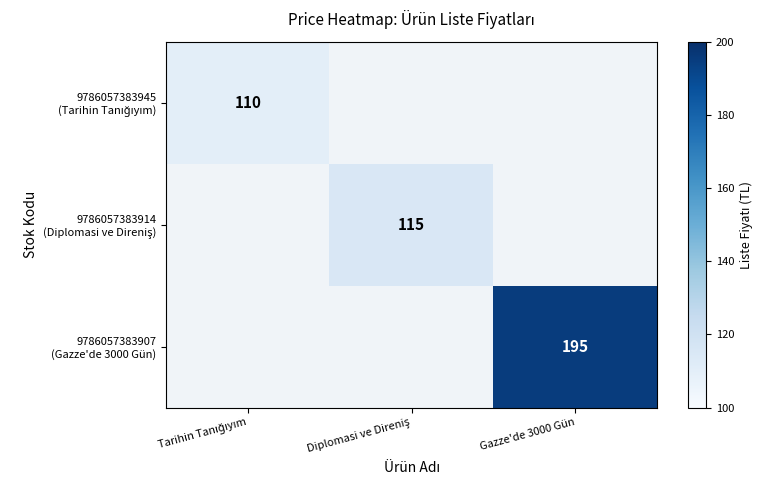

How many values in the 9786057383945 (Tarihin Tanığıyım) series exceed 0?

1